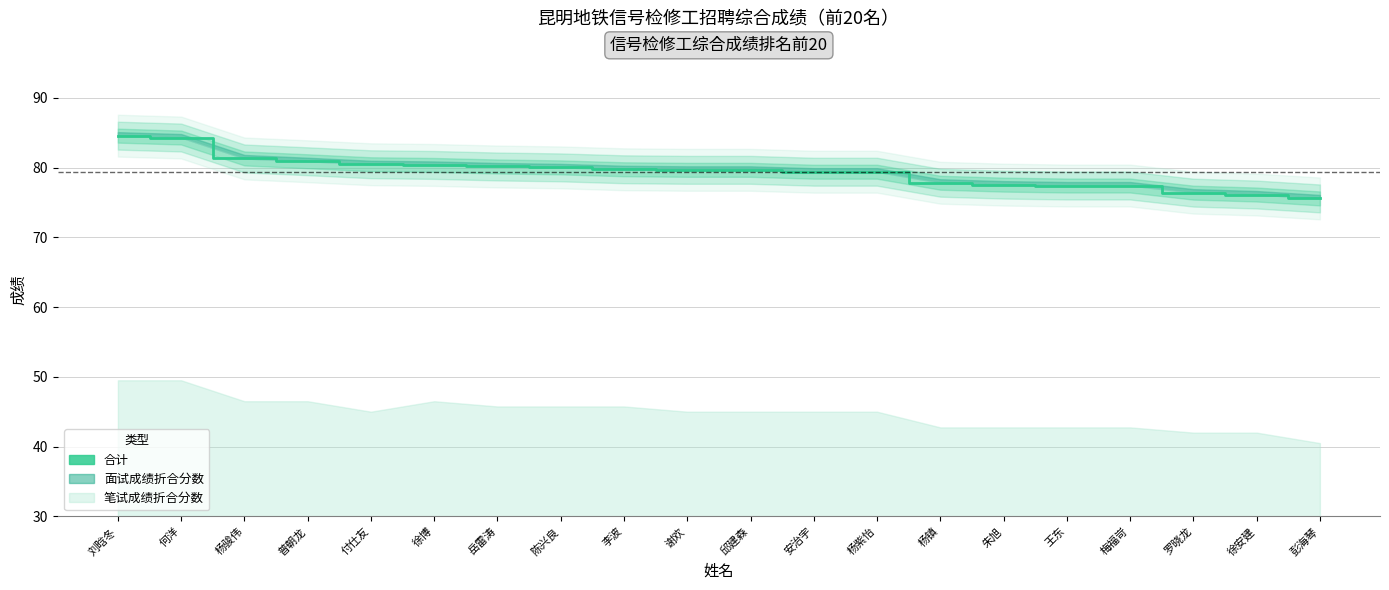

True or false: there are more than 1 points higher than both neighbors.

False